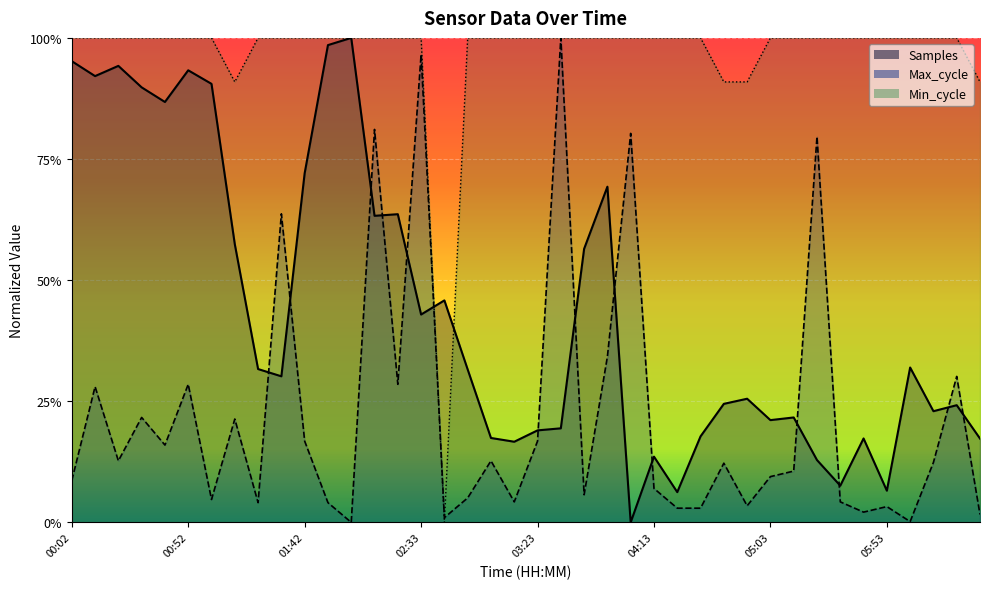

What is the sum of all Min_cycle values?

38.6